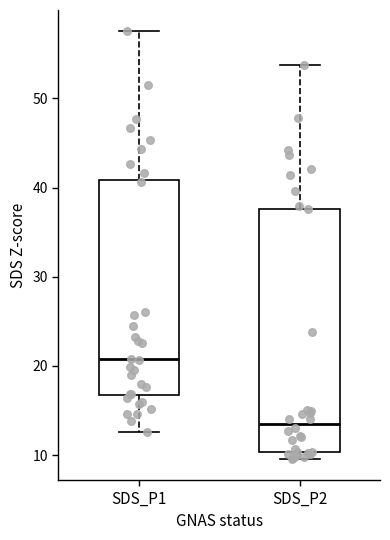

Which box is the tallest, from its lower edge to its upper edge?

SDS_P2